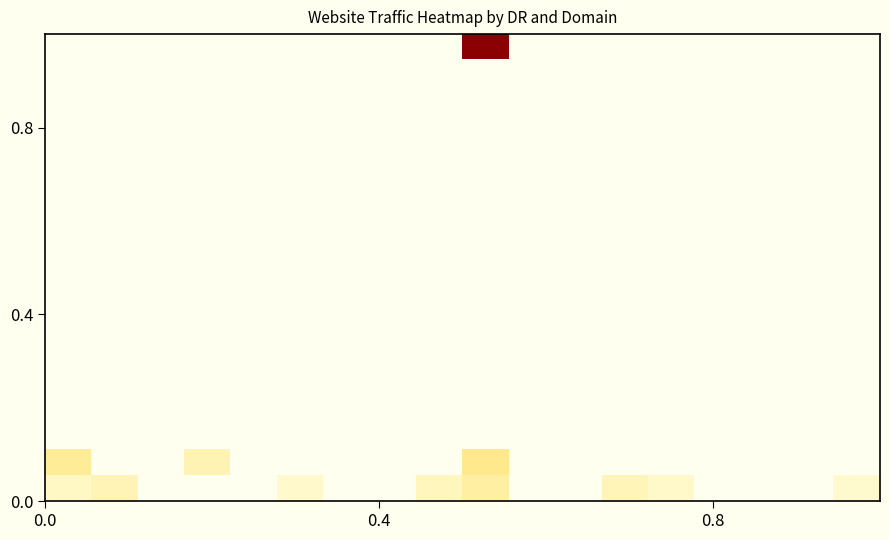

What is the maximum value shown in the chart?

437700.0